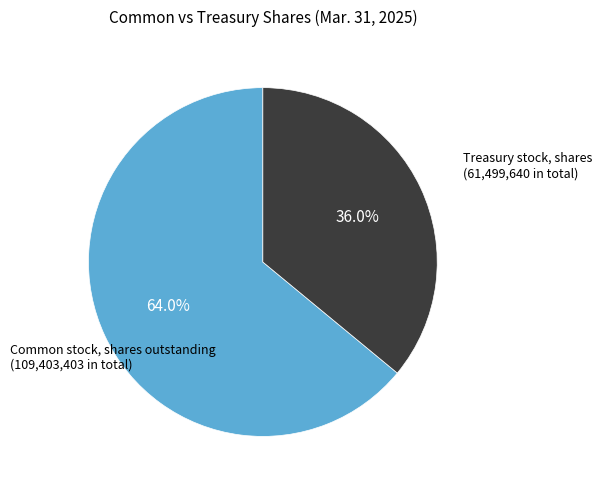

Is there a majority slice in this chart?

Yes